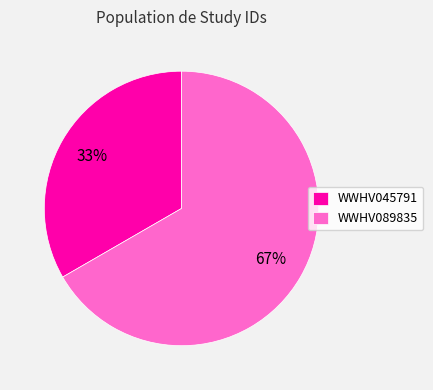

Is it true that WWHV089835 is 53% of the pie?

False